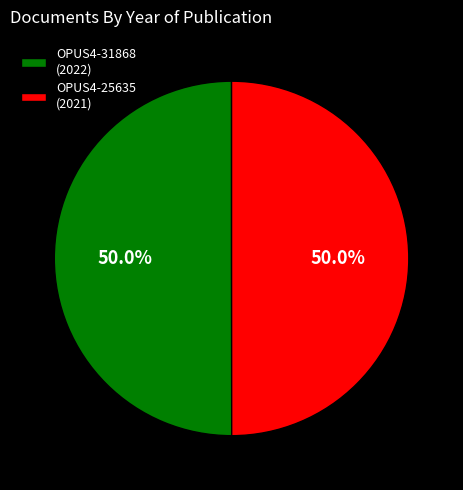

Approximately how many times larger is the value at OPUS4-31868 (2022) compared to OPUS4-25635 (2021)?

1.0